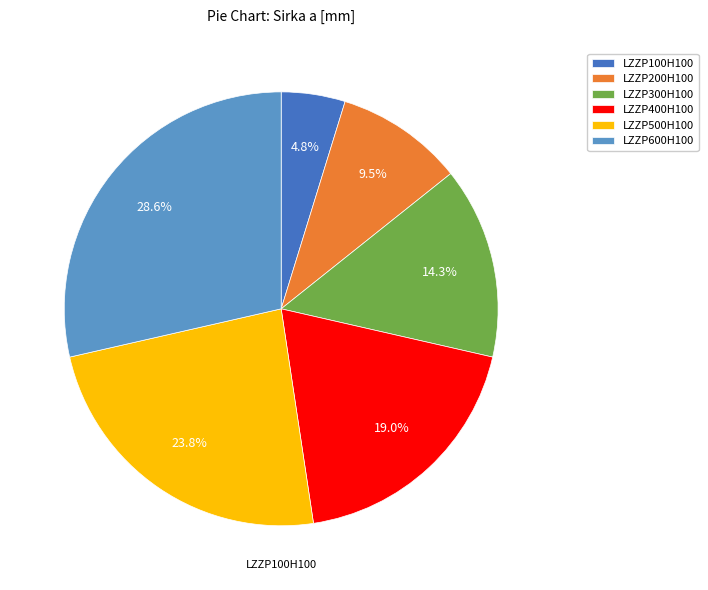

How many segments does this pie chart have?

6